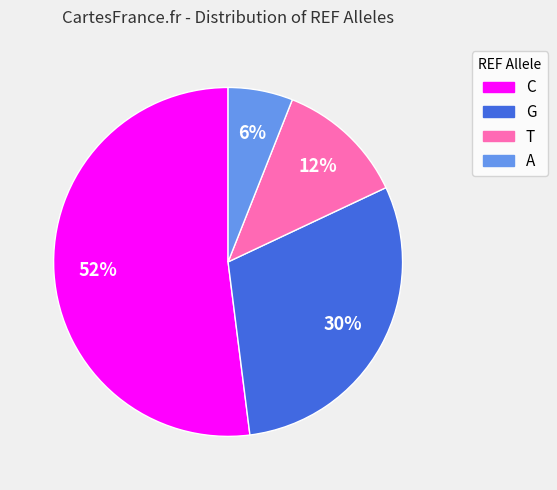

Rank the categories by value from lowest to highest.

A, T, G, C